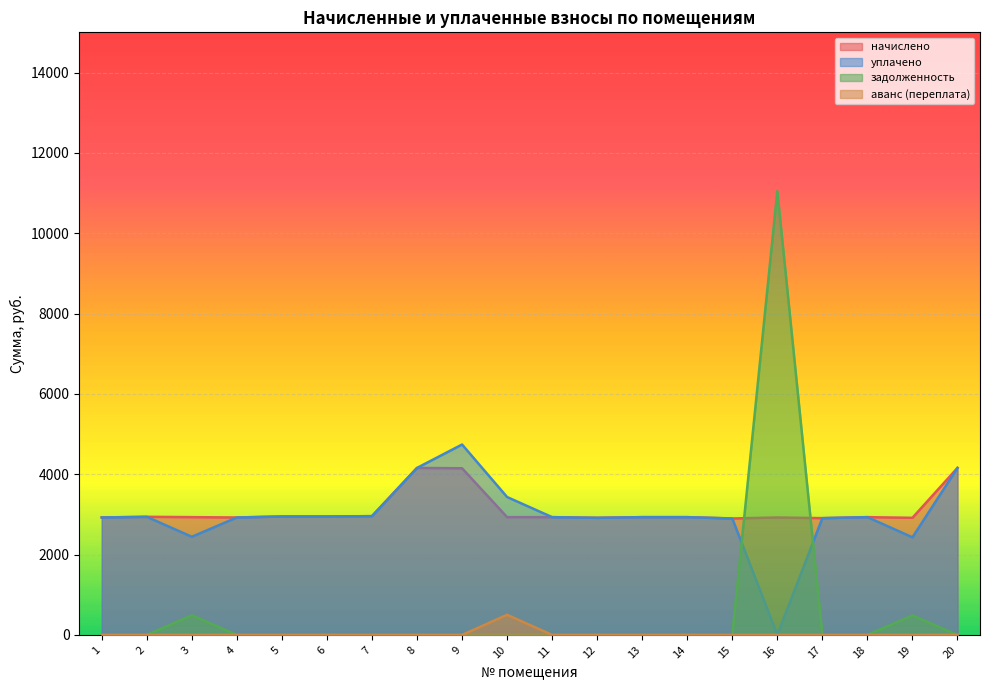

Count the number of categories in the chart.

20